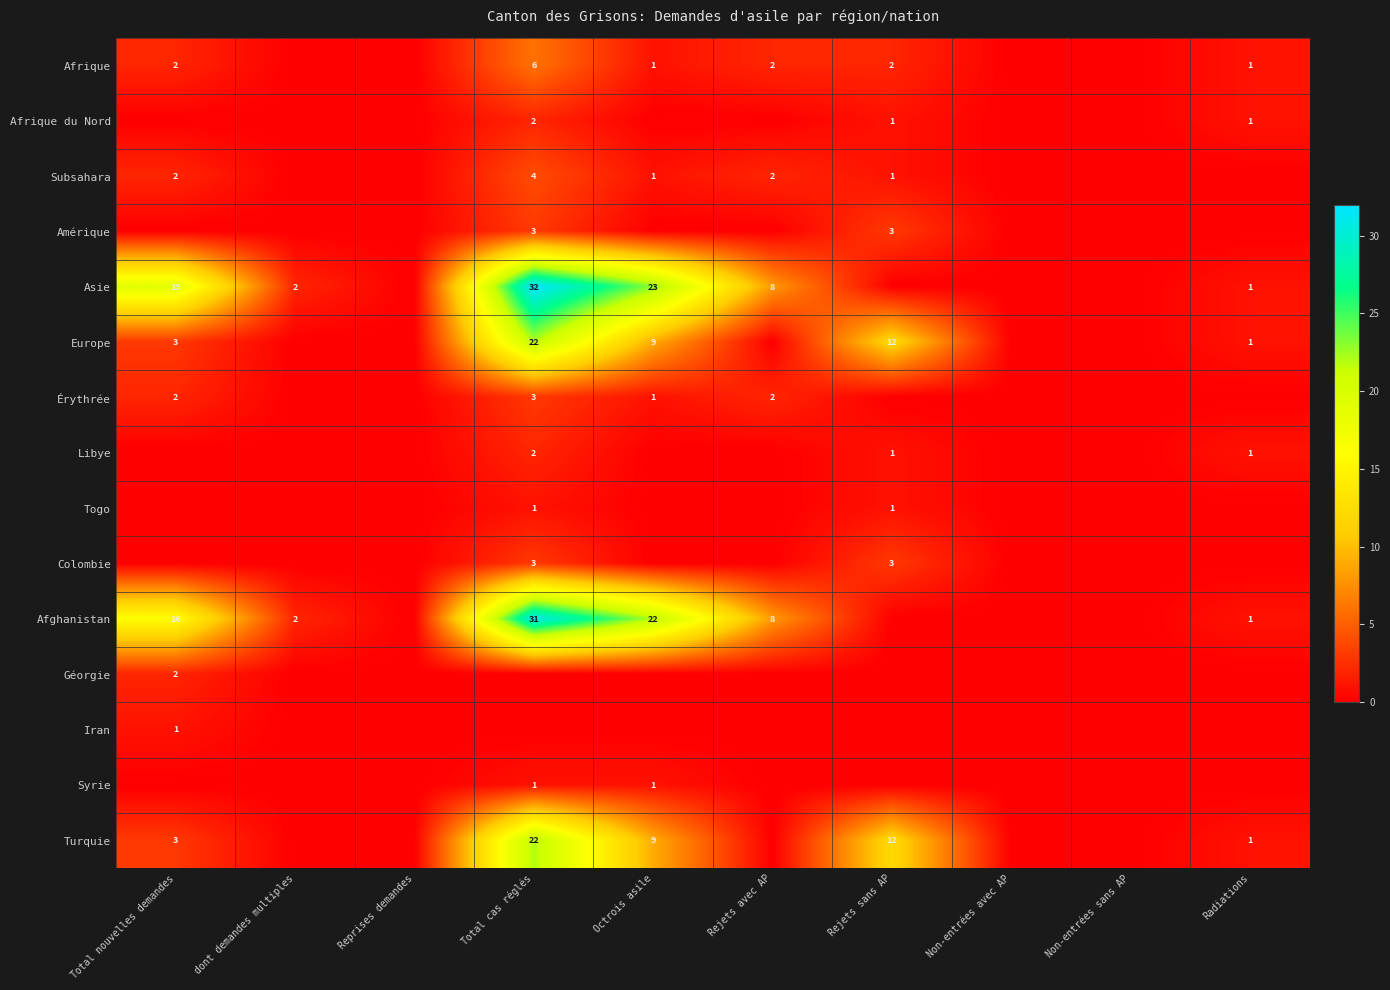

What is the spread (max minus min) of values at Total cas réglés?

32